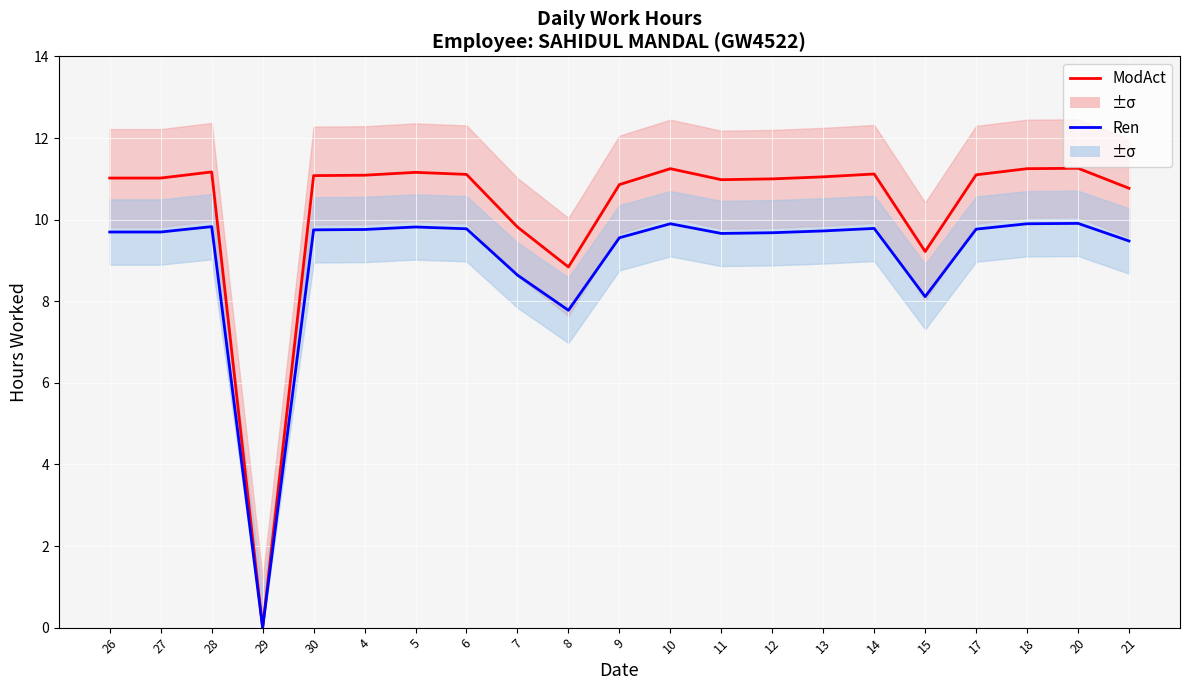

Which category has the highest value in the ModAct series?

20